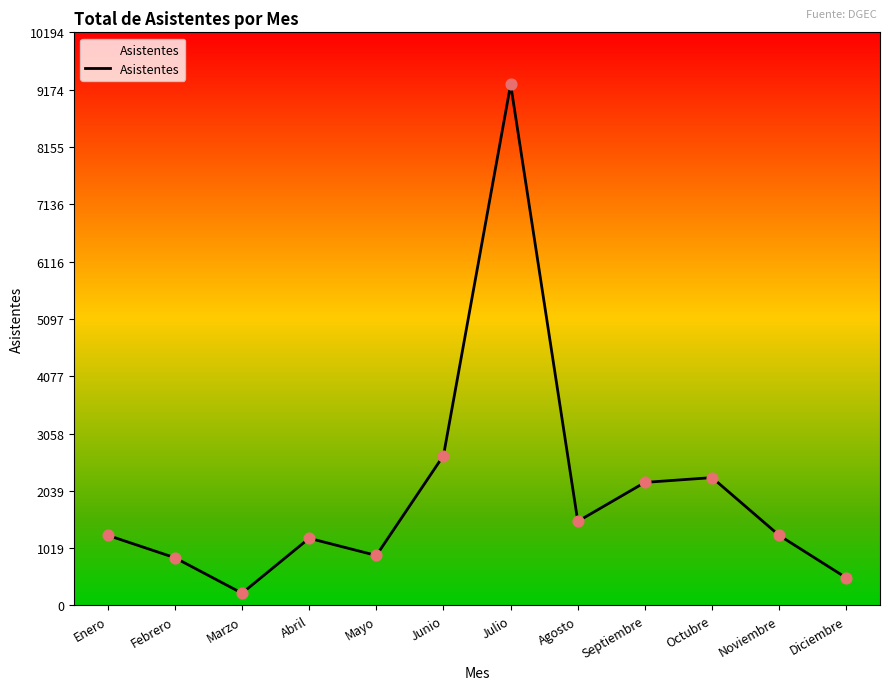

Approximately how many times larger is the value at Mayo compared to Junio?

0.3